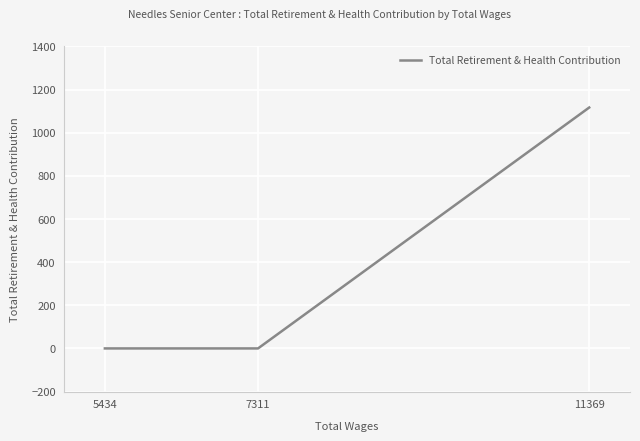

The chart shows a value of 674 at 7311. True or false?

False